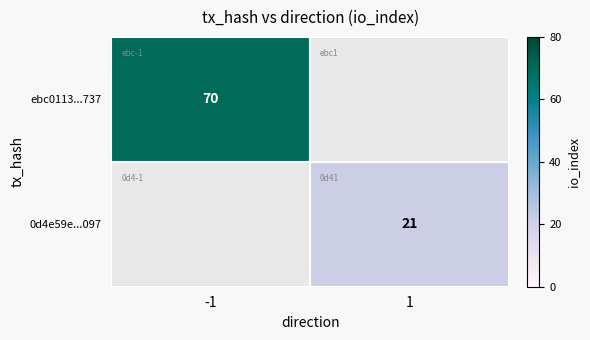

The value of 0d4e59e...097 at 1 is 21. True or false?

True